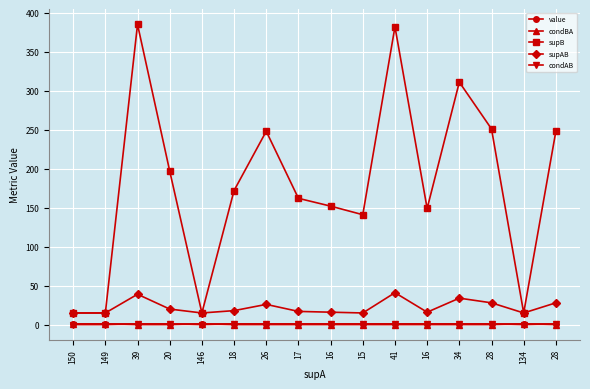

Is this an area chart (filled region under the line)?

No